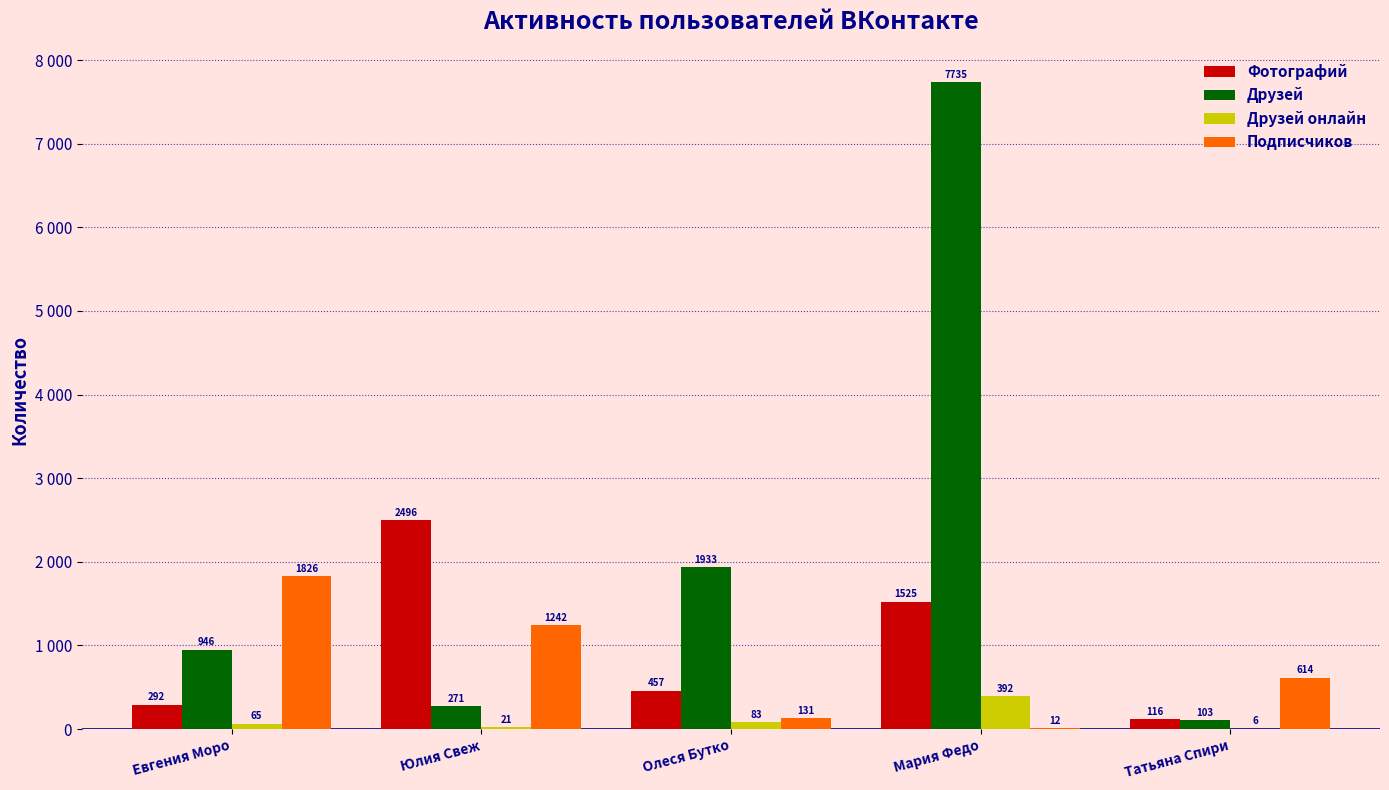

What is the label of the 4th bar from the right?

Юлия Свеж